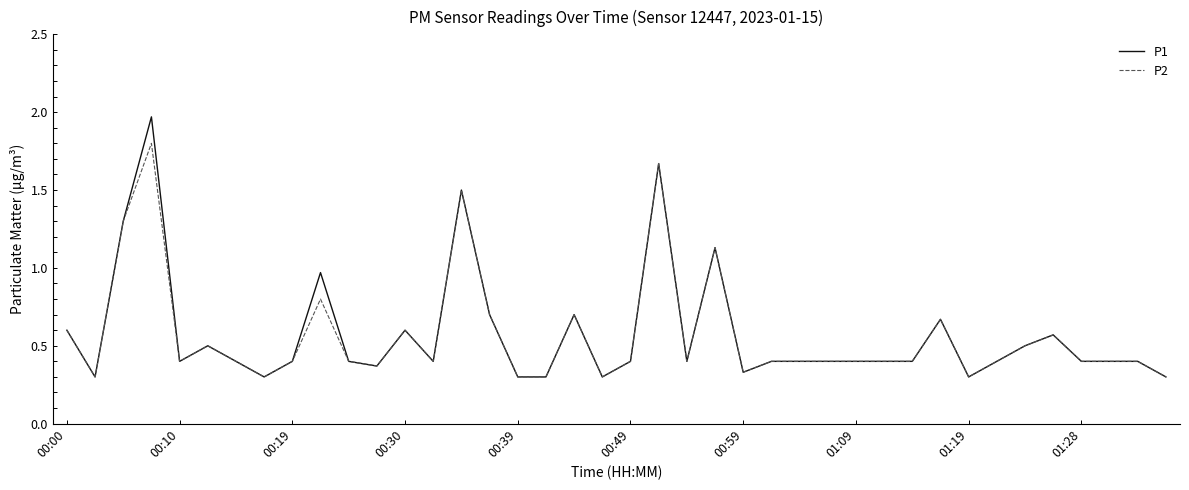

What are all the series names shown in the legend?

P1, P2